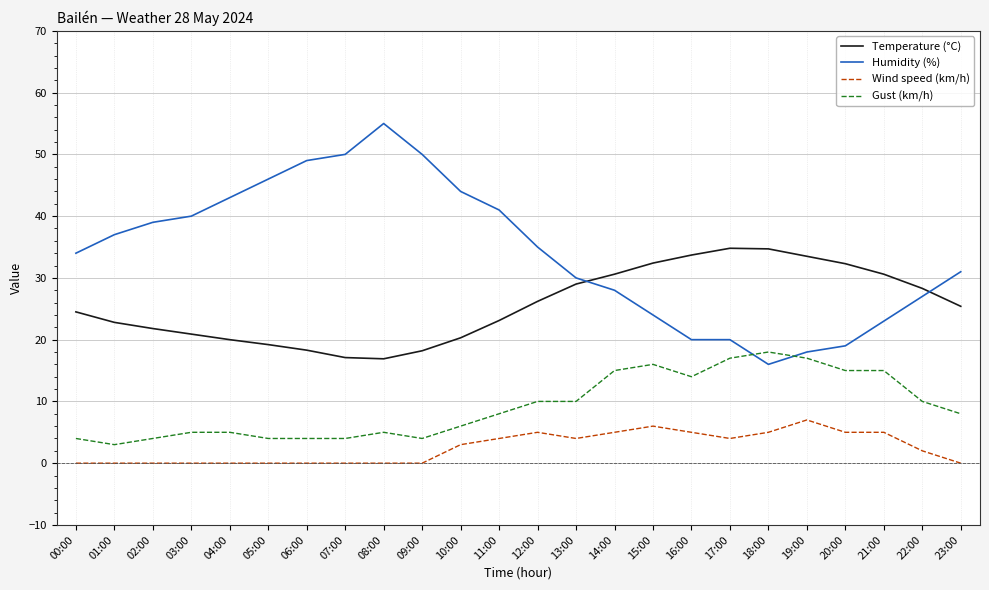

List the series in order of their peak value, highest first.

Humidity (%), Temperature (°C), Gust (km/h), Wind speed (km/h)